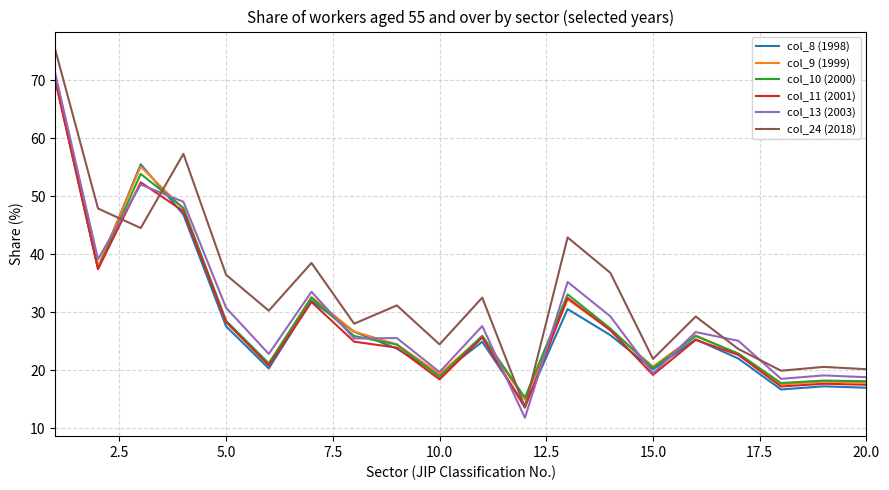

What is the highest value of the col_24 (2018) series?

75.2